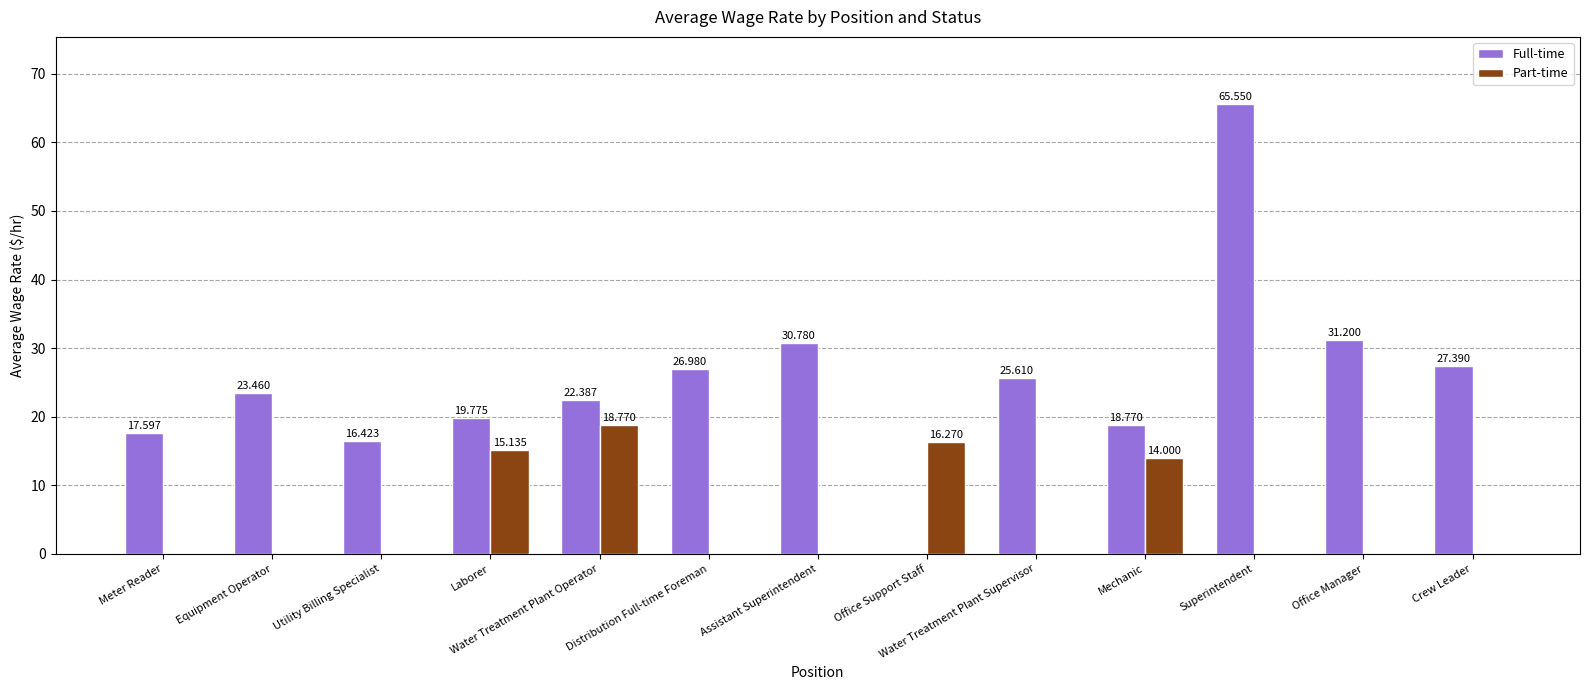

Between Equipment Operator and Laborer, which series saw the biggest shift?

Part-time